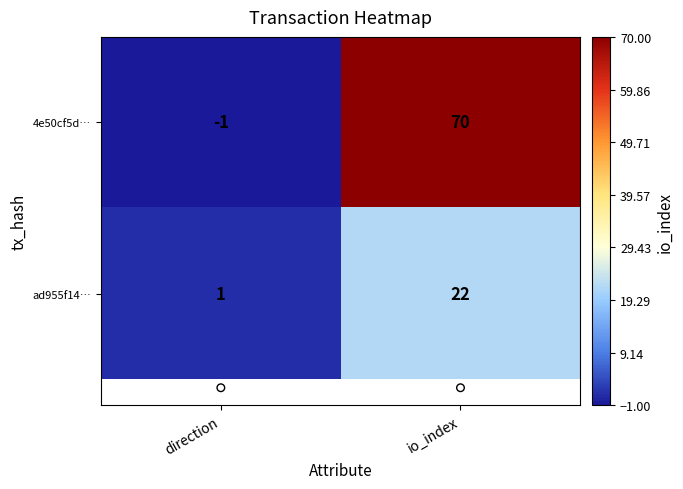

How many data points does each series have?

2